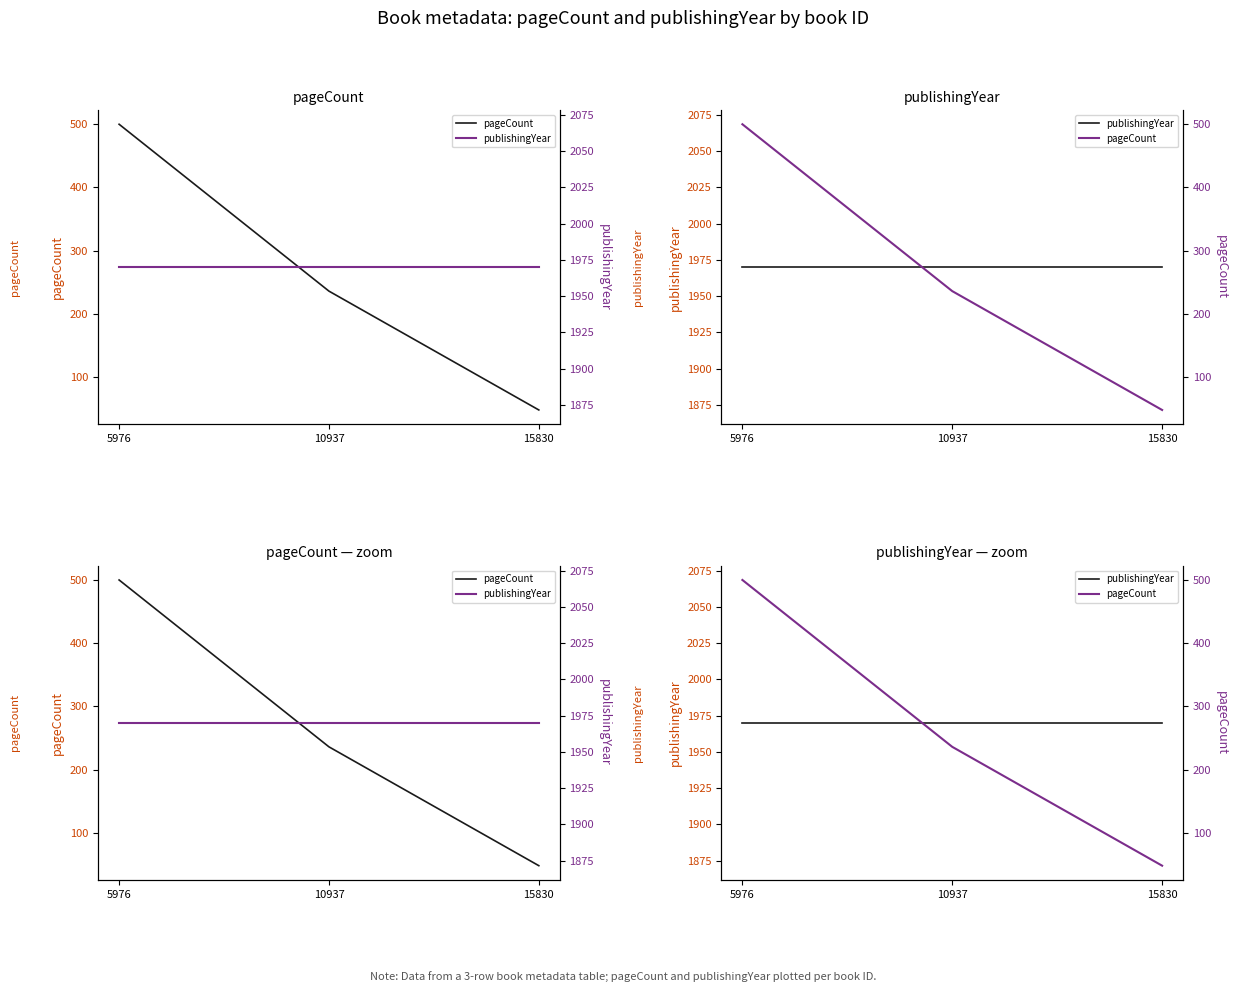

Is it true that publishingYear equals 945 at 10937?

False